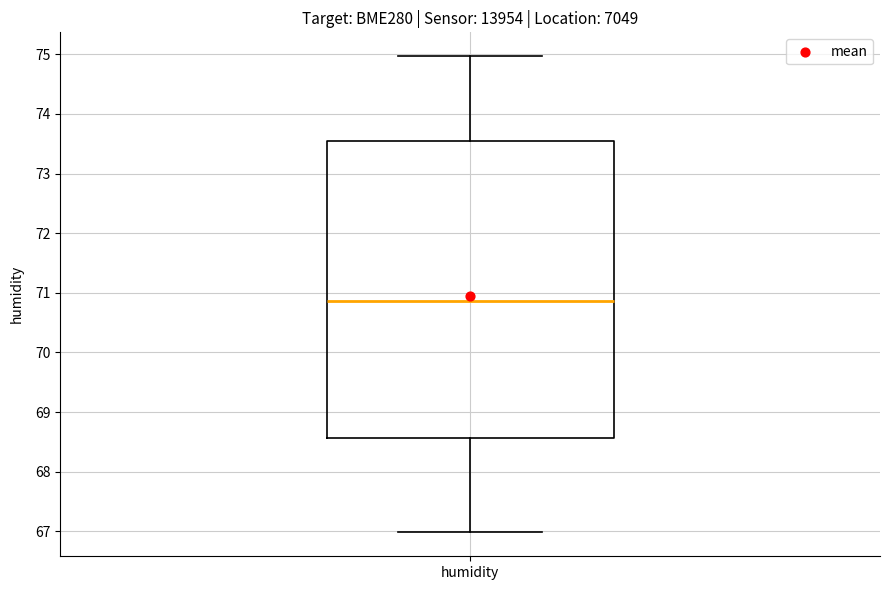

Read this box plot against the y-axis: the position of the median line, the range covered by the box, and the ends of both whiskers. The values are not printed on the chart, so give them approximately, as read against the axis.

median 70.9, box 68.6 to 73.5, whiskers 67.0 to 75.0